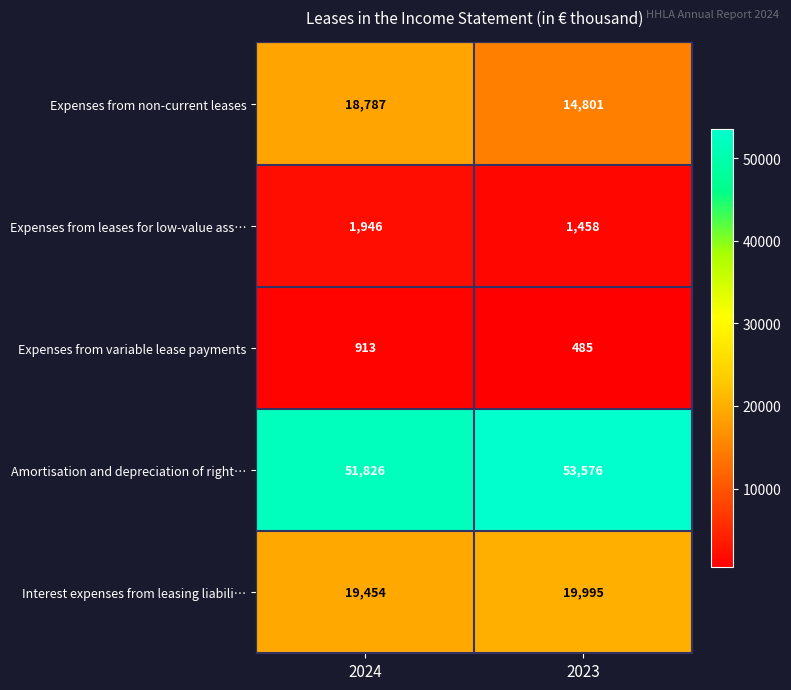

What is the difference between the maximum and minimum values in the Amortisation and depreciation of right… series?

1750